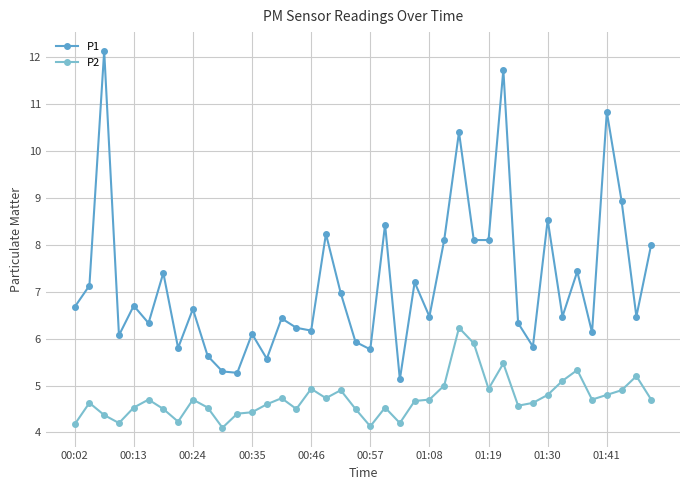

What is the value of the P1 point at the 15th from the left?

6.4